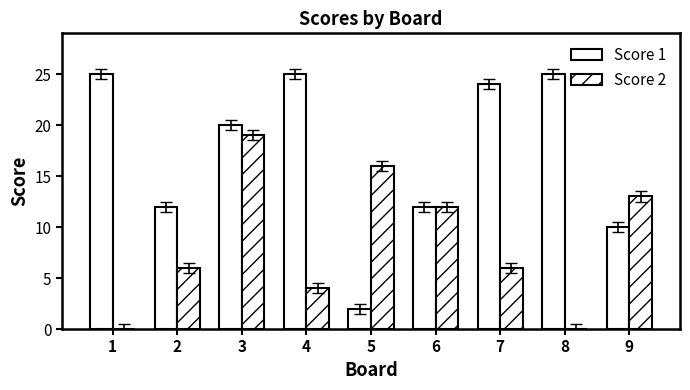

Count the number of categories in the chart.

9